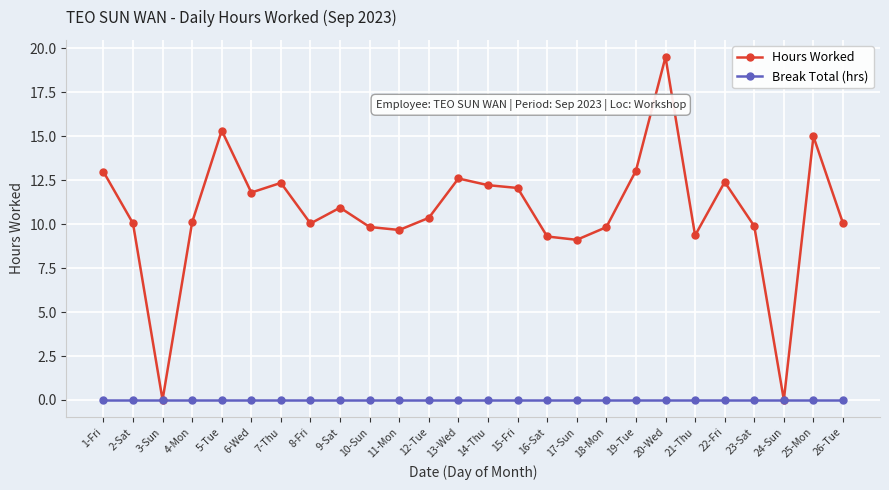

Rank the series at 5-Tue from highest to lowest value.

Hours Worked, Break Total (hrs)